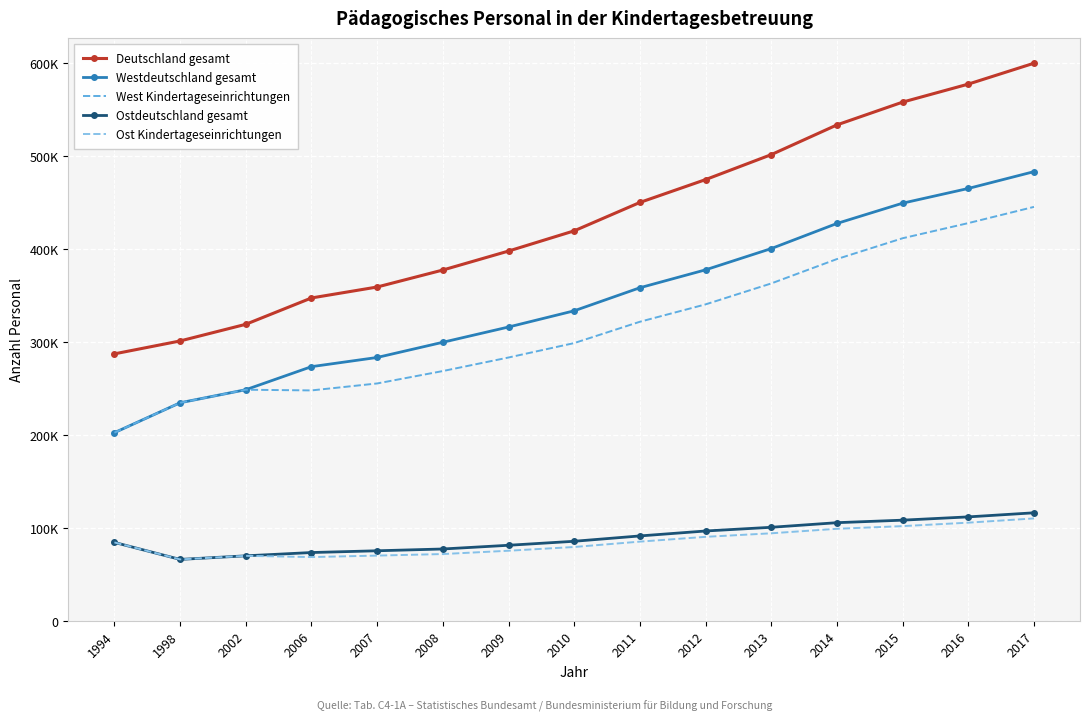

Which category has the highest value in the Ost Kindertageseinrichtungen series?

2017